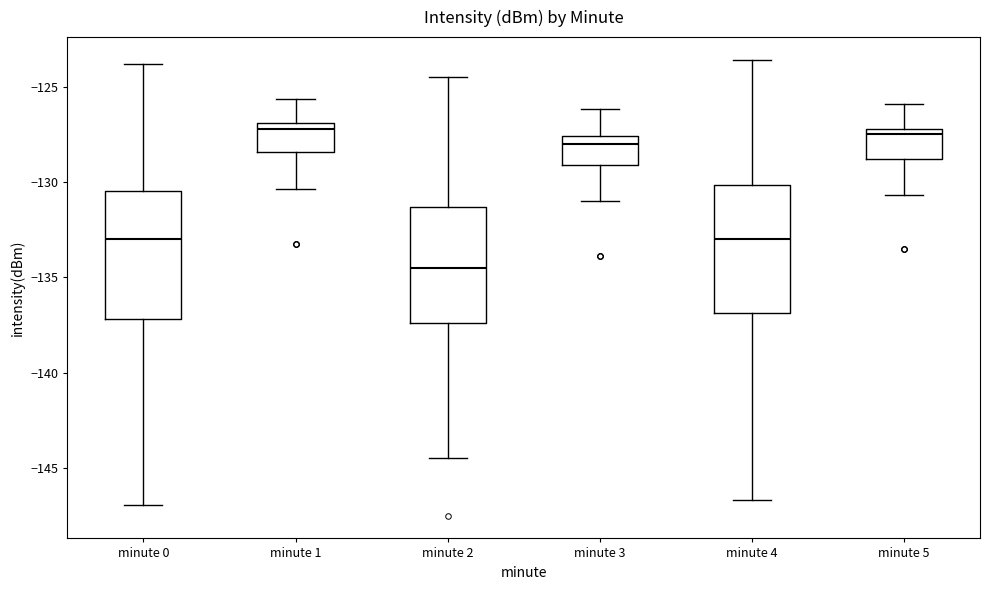

Reading left to right, transcribe this box plot: for each box, give where its median line is, the range the box spans, and where its two whiskers end, as read against the y-axis. The values are not printed on the chart, so give them approximately, as read against the axis.

minute 0: median -133.0, box -137.0 to -130.5, whiskers -147.0 to -124.0
minute 1: median -127.0 (just below the box's upper edge), box -128.5 to -127.0, whiskers -130.5 to -125.5
minute 2: median -134.5, box -137.5 to -131.5, whiskers -144.5 to -124.5
minute 3: median -128.0, box -129.0 to -127.5, whiskers -131.0 to -126.0
minute 4: median -133.0, box -137.0 to -130.0, whiskers -146.5 to -123.5
minute 5: median -127.5, box -129.0 to -127.0, whiskers -130.5 to -126.0